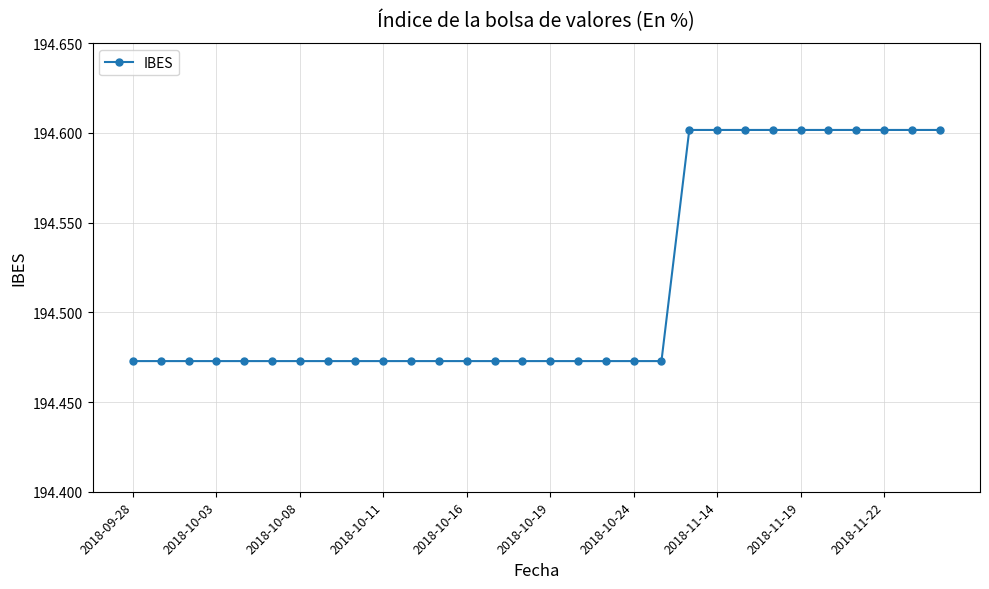

What is the sum of all values?

5835.5